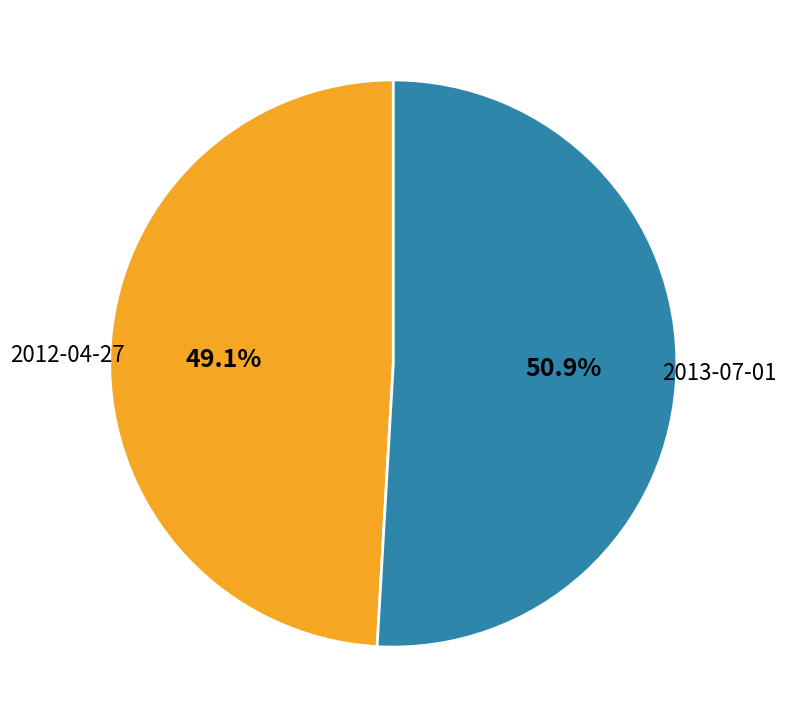

How many segments does this pie chart have?

2